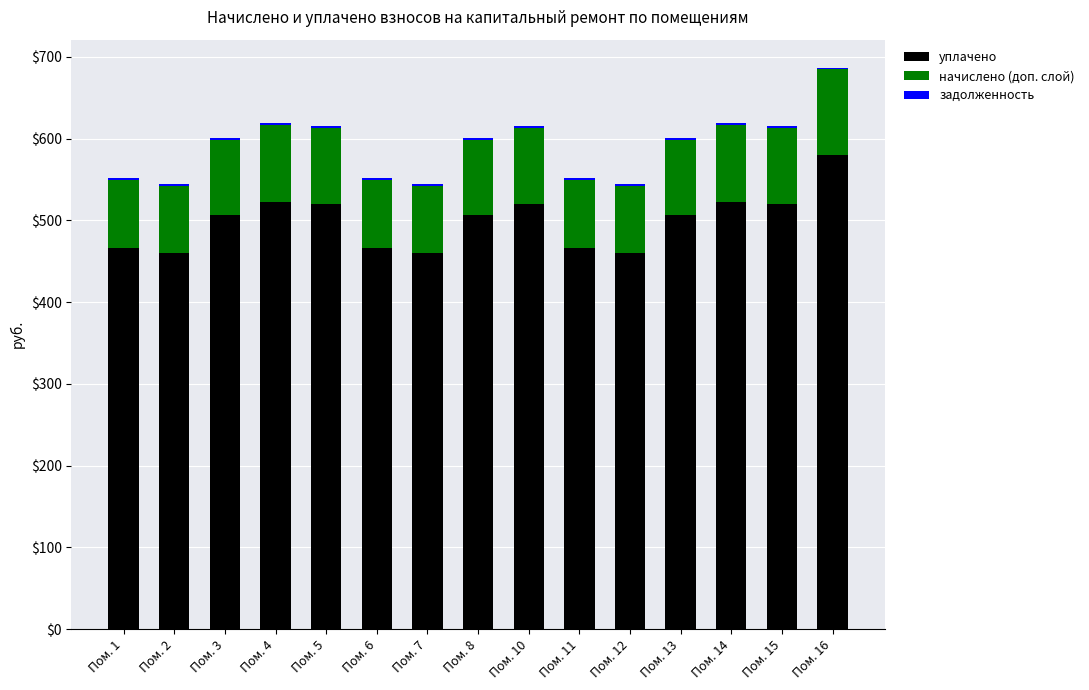

The уплачено series shows 519.9 at Пом. 15. True or false?

True